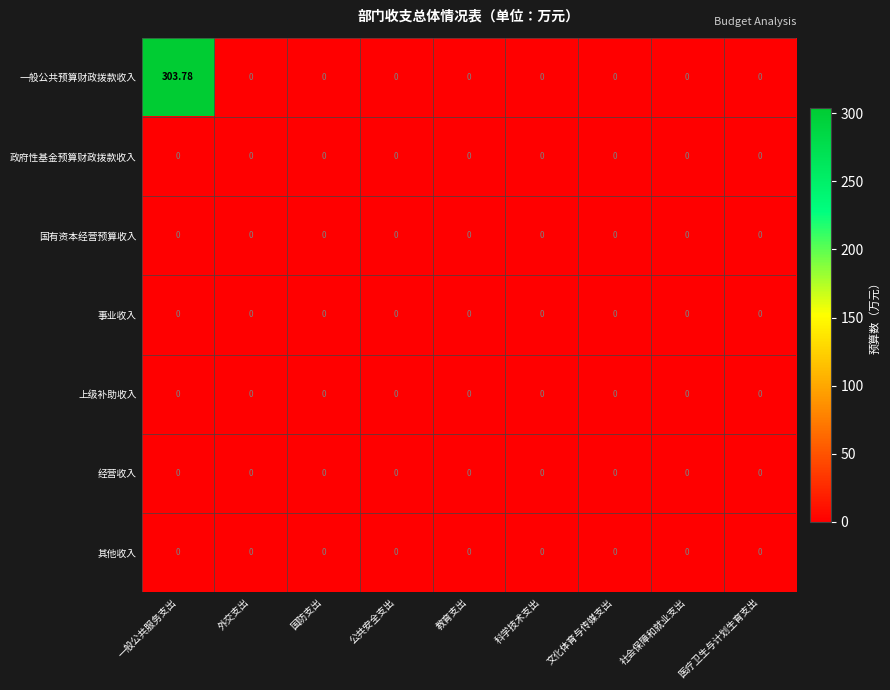

At how many categories does at least one series exceed 206?

1